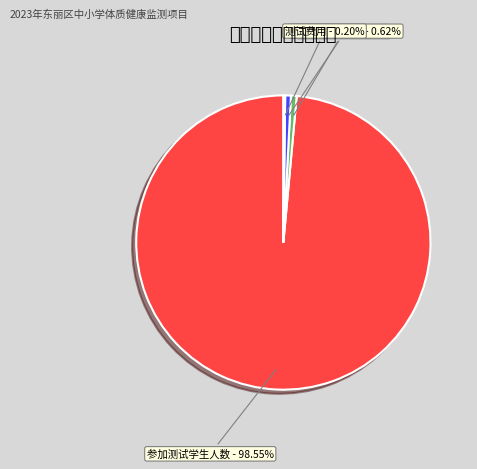

Is there any slice that represents more than half of the pie?

Yes